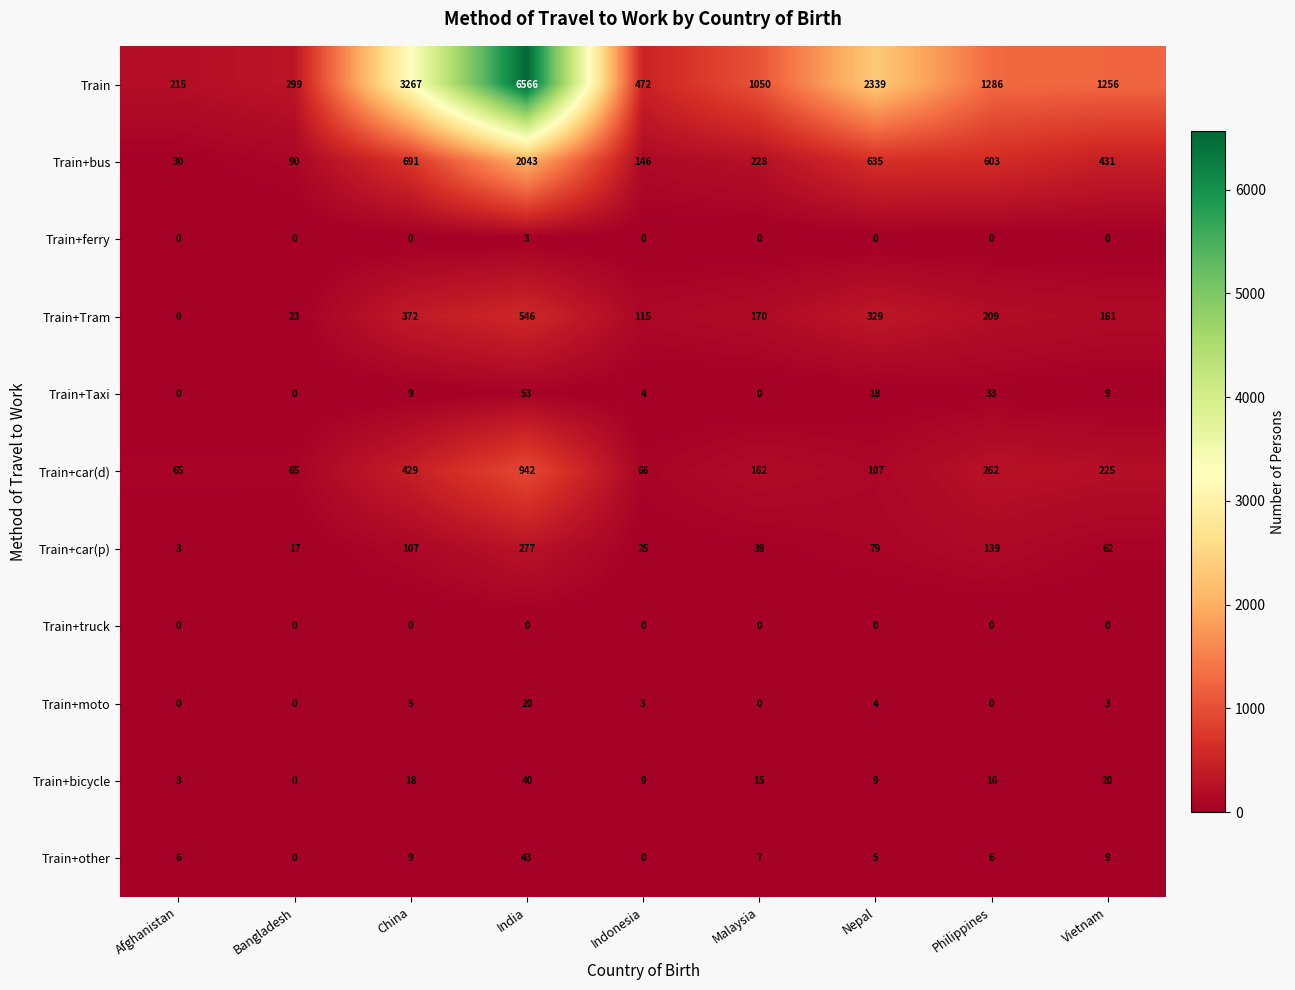

Which series has the widest spread of values?

Train